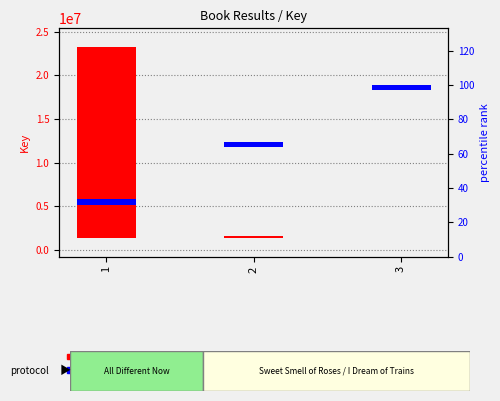

The Key series shows 31767749 at 1. True or false?

False